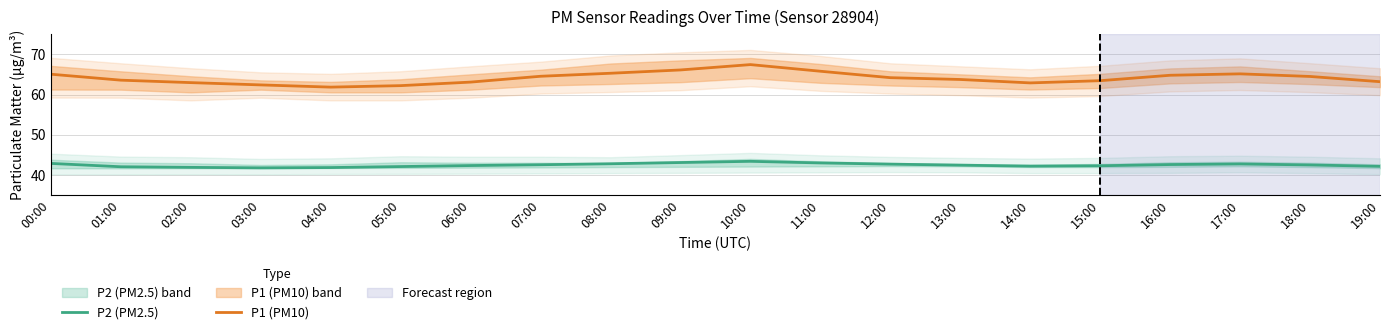

Which has a higher value, 03:00 or 01:00?

01:00